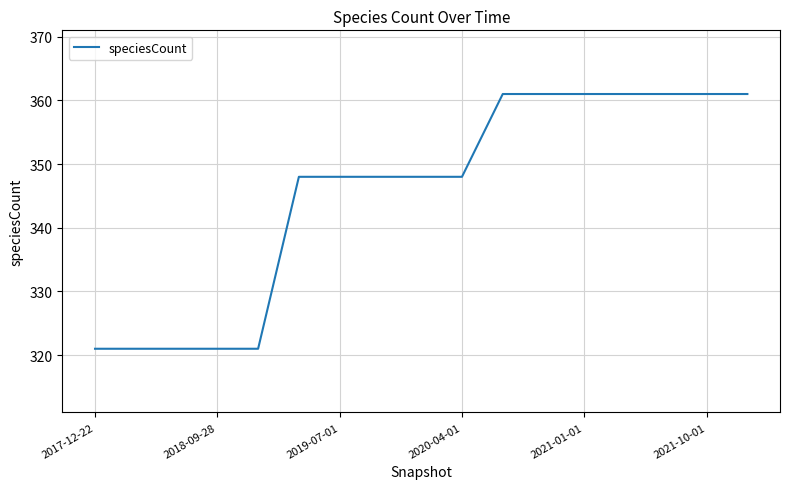

What is the minimum value shown in the chart?

321